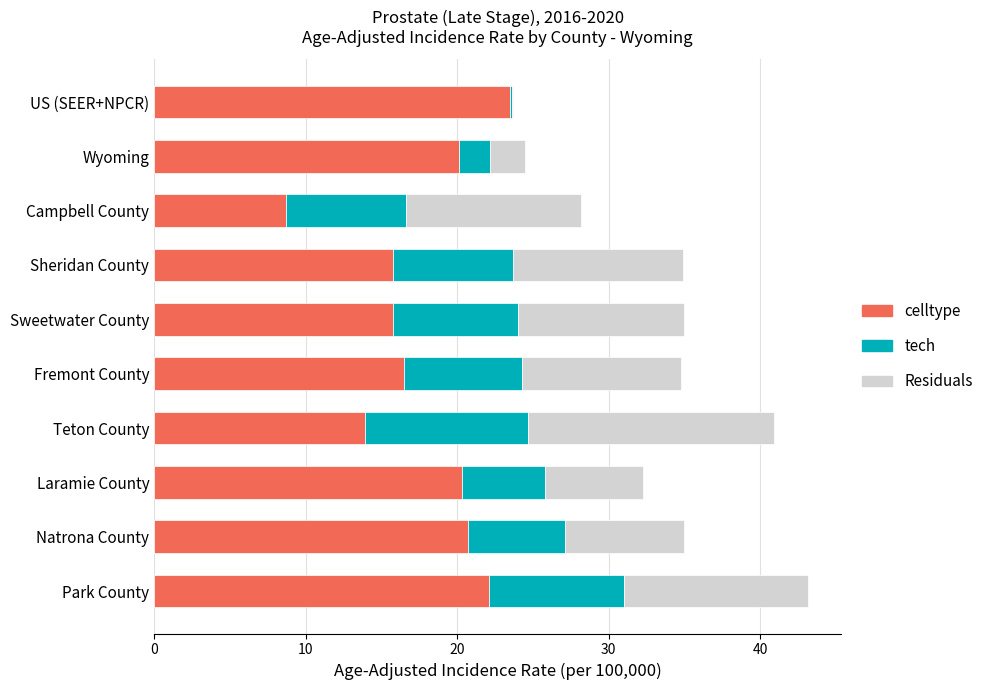

True or false: celltype has a value of 20.7 at Natrona County.

True